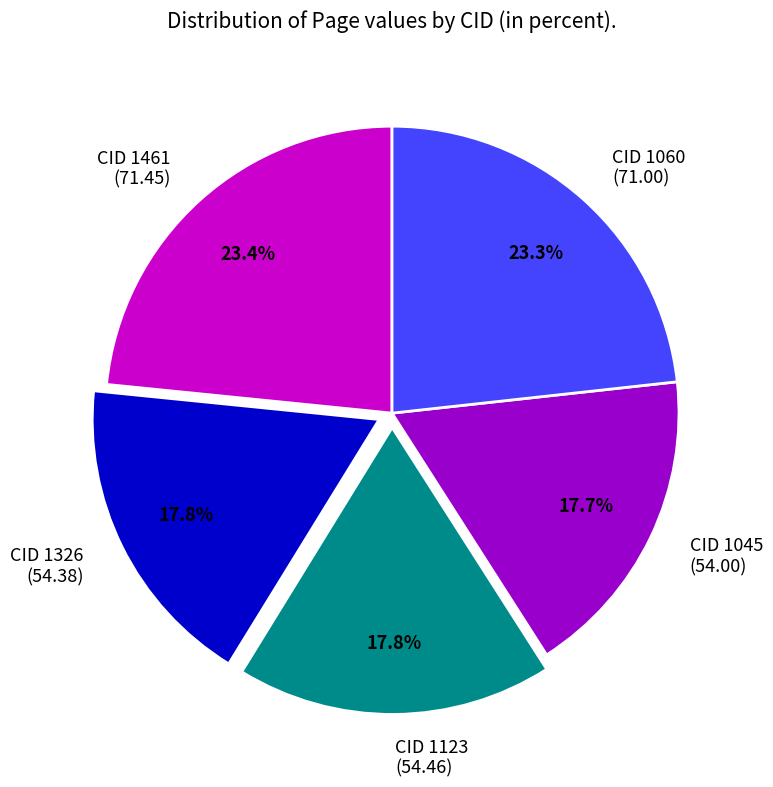

Is there a majority slice in this chart?

No